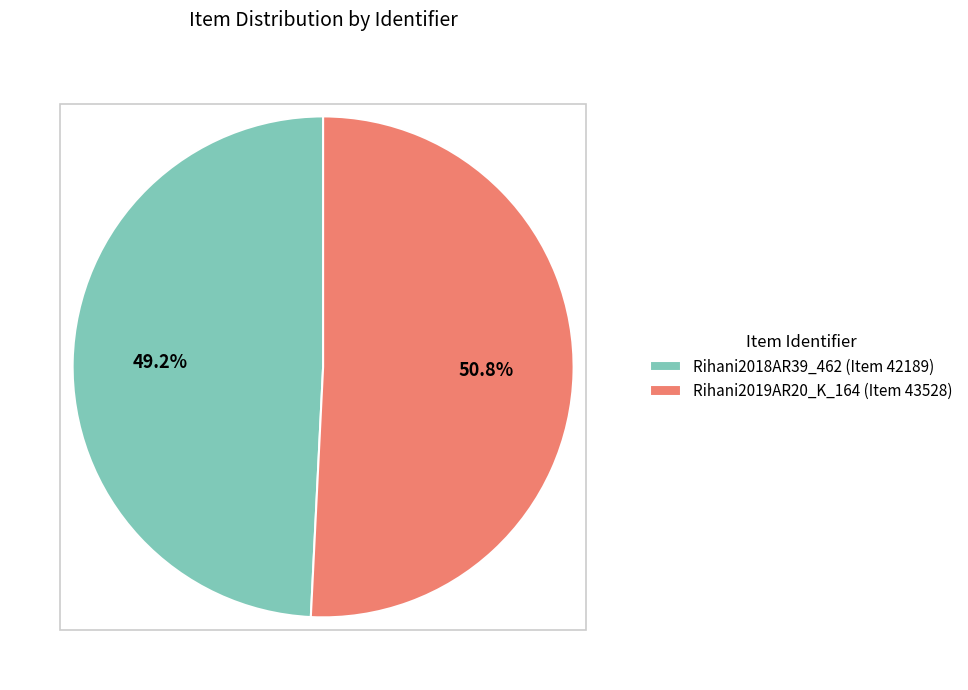

Which has a higher value, Rihani2019AR20_K_164 (Item 43528) or Rihani2018AR39_462 (Item 42189)?

Rihani2019AR20_K_164 (Item 43528)